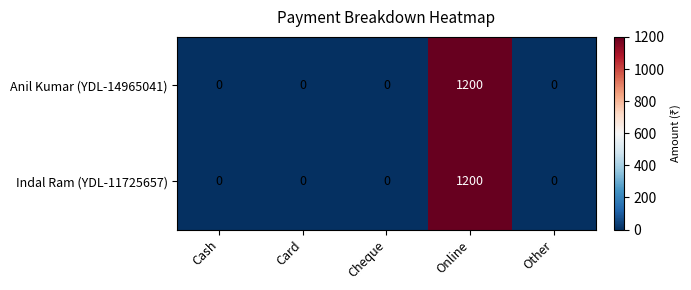

What is the difference between the Anil Kumar (YDL-14965041) values at Online and Card?

1200